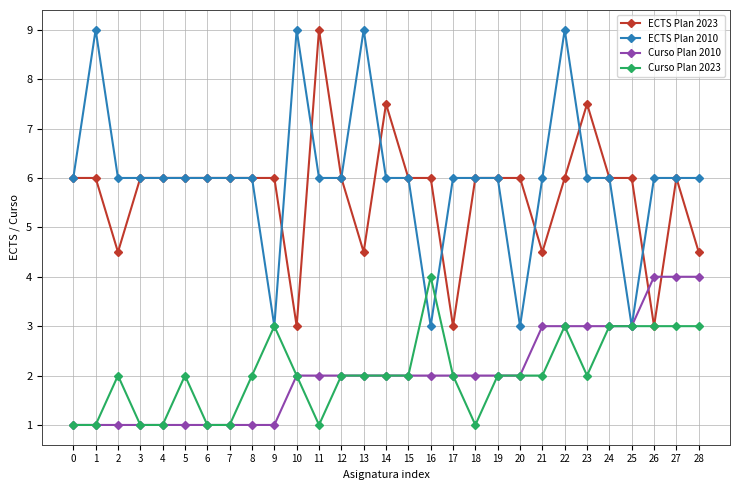

Reading left to right, extract all data points from this chart.

ECTS Plan 2023: 0=6.0	1=6.0	2=4.5	3=6.0	4=6.0	5=6.0	6=6.0	7=6.0	8=6.0	9=6.0	10=3.0	11=9.0	12=6.0	13=4.5	14=7.5	15=6.0	16=6.0	17=3.0	18=6.0	19=6.0	20=6.0	21=4.5	22=6.0	23=7.5	24=6.0	25=6.0	26=3.0	27=6.0	28=4.5
ECTS Plan 2010: 0=6.0	1=9.0	2=6.0	3=6.0	4=6.0	5=6.0	6=6.0	7=6.0	8=6.0	9=3.0	10=9.0	11=6.0	12=6.0	13=9.0	14=6.0	15=6.0	16=3.0	17=6.0	18=6.0	19=6.0	20=3.0	21=6.0	22=9.0	23=6.0	24=6.0	25=3.0	26=6.0	27=6.0	28=6.0
Curso Plan 2010: 0=1.0	1=1.0	2=1.0	3=1.0	4=1.0	5=1.0	6=1.0	7=1.0	8=1.0	9=1.0	10=2.0	11=2.0	12=2.0	13=2.0	14=2.0	15=2.0	16=2.0	17=2.0	18=2.0	19=2.0	20=2.0	21=3.0	22=3.0	23=3.0	24=3.0	25=3.0	26=4.0	27=4.0	28=4.0
Curso Plan 2023: 0=1.0	1=1.0	2=2.0	3=1.0	4=1.0	5=2.0	6=1.0	7=1.0	8=2.0	9=3.0	10=2.0	11=1.0	12=2.0	13=2.0	14=2.0	15=2.0	16=4.0	17=2.0	18=1.0	19=2.0	20=2.0	21=2.0	22=3.0	23=2.0	24=3.0	25=3.0	26=3.0	27=3.0	28=3.0